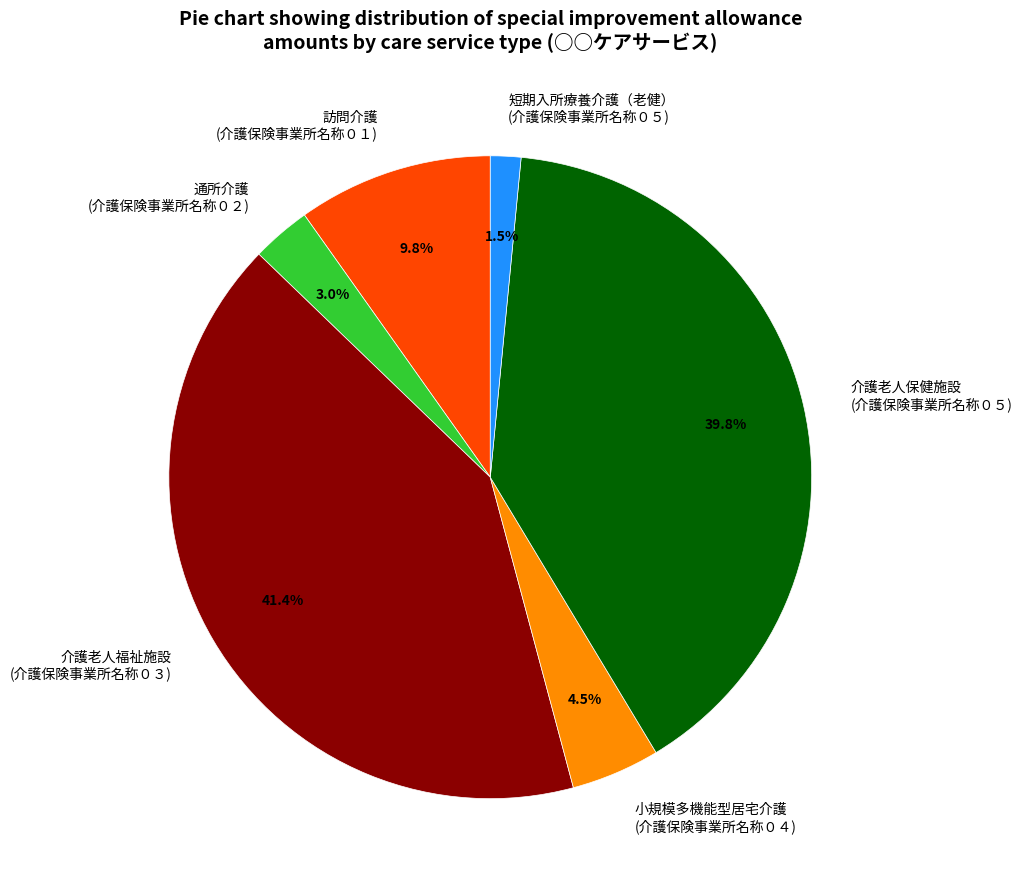

Is there any slice that represents more than half of the pie?

No